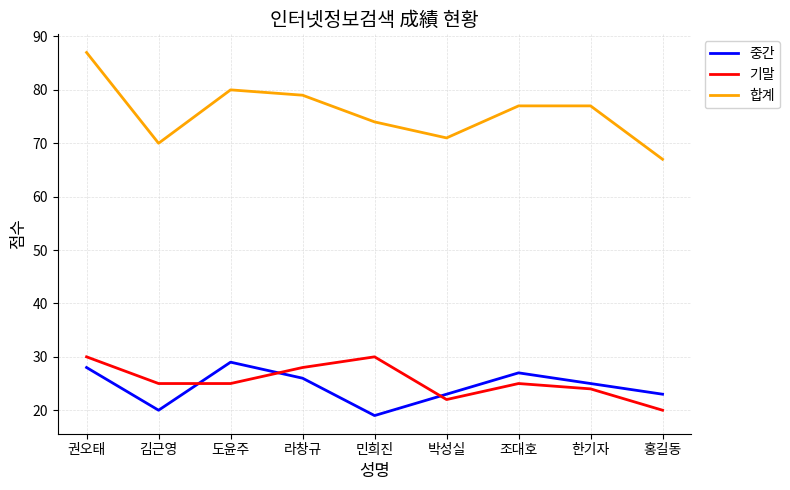

What is the maximum value shown in the chart?

87